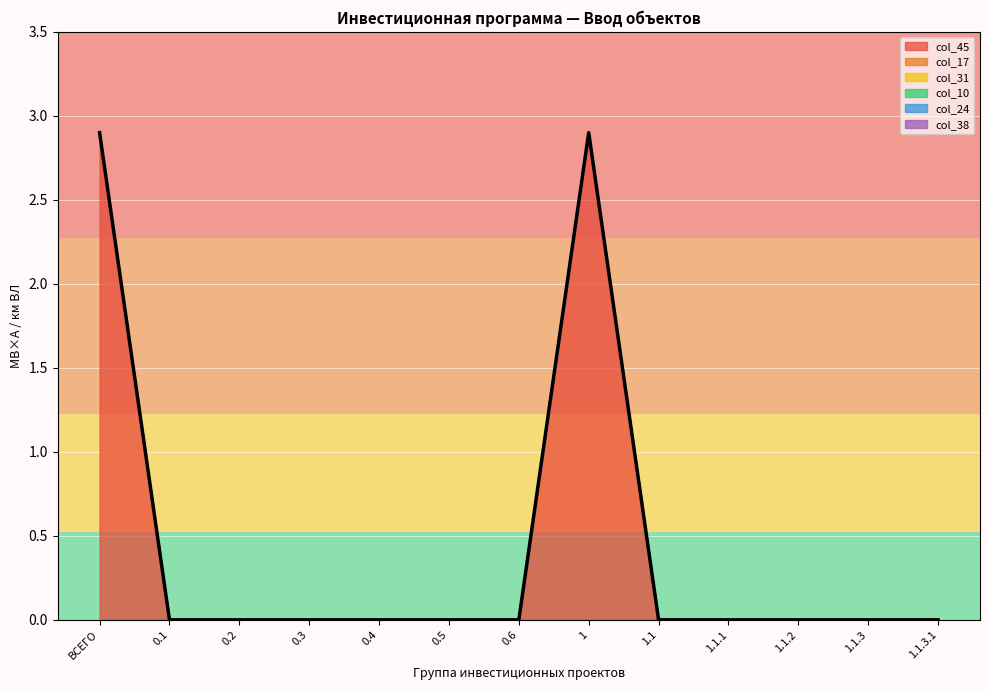

How many points are higher than both their immediate neighbors (excluding endpoints)?

1